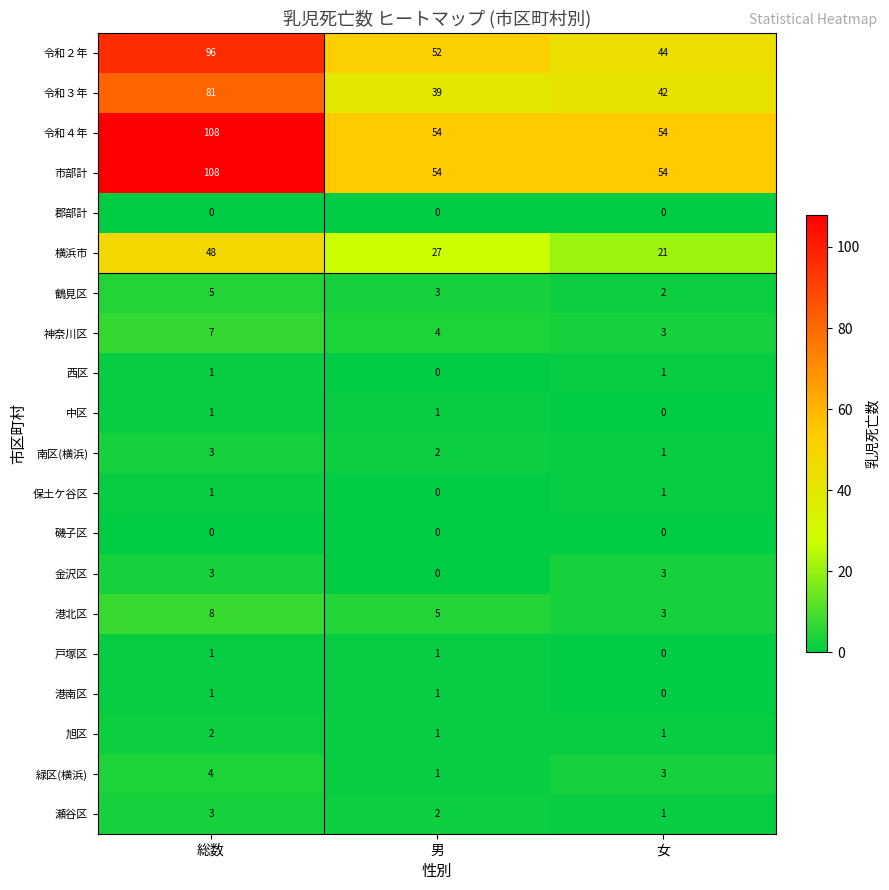

Rank the categories by 神奈川区 value from highest to lowest.

総数, 男, 女